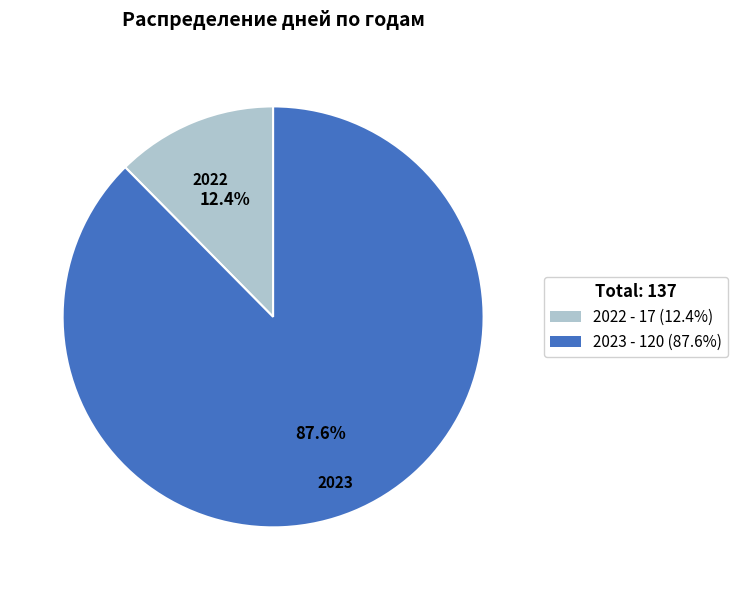

How many segments does this pie chart have?

2